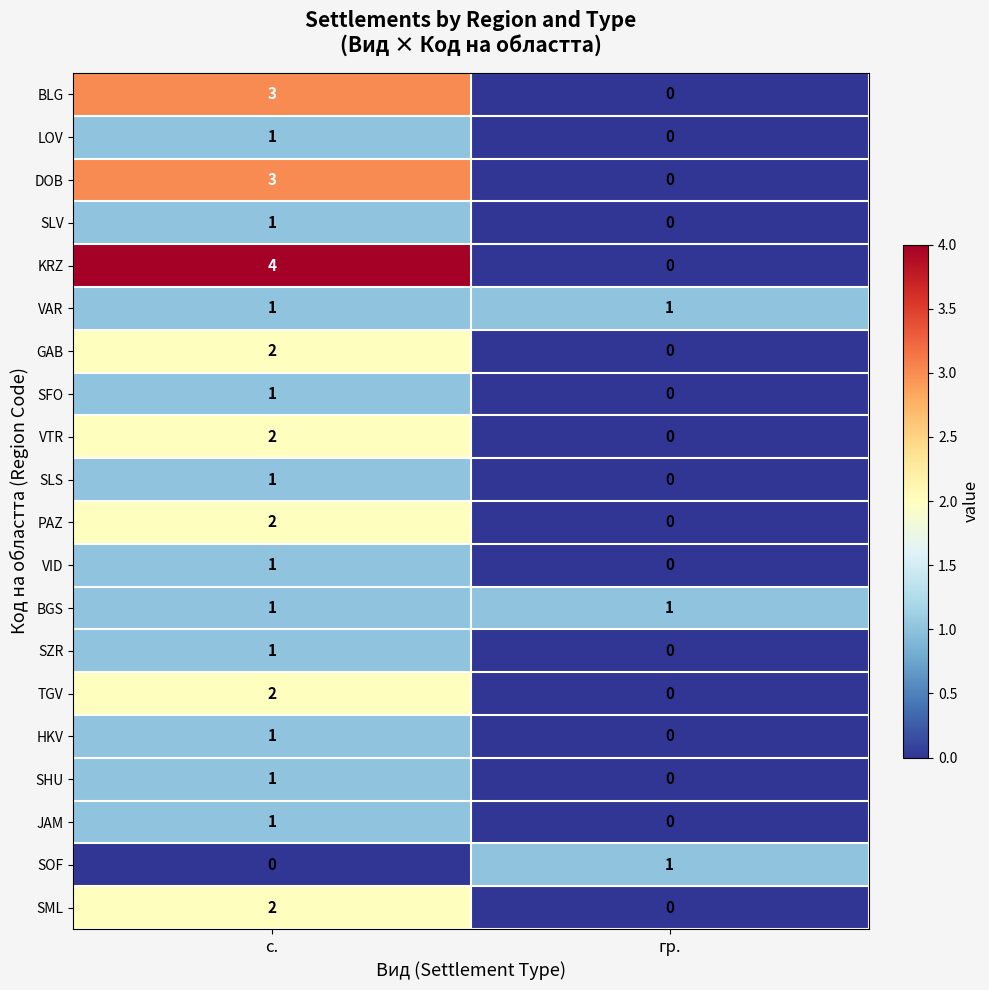

Which series has the largest total across all categories?

KRZ